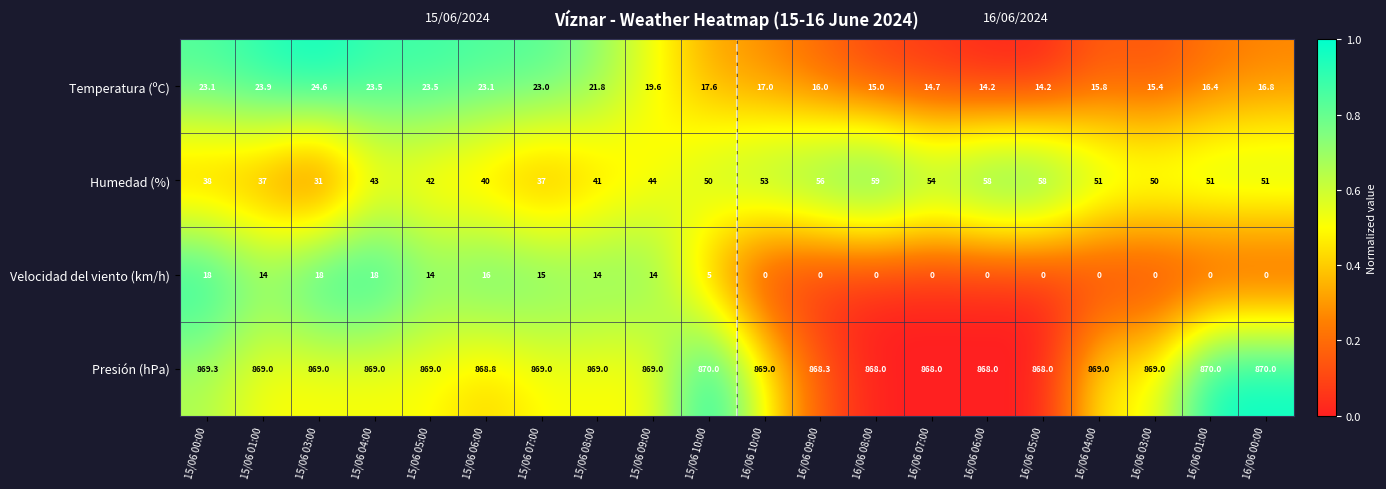

What is the maximum value shown in the chart?

870.0